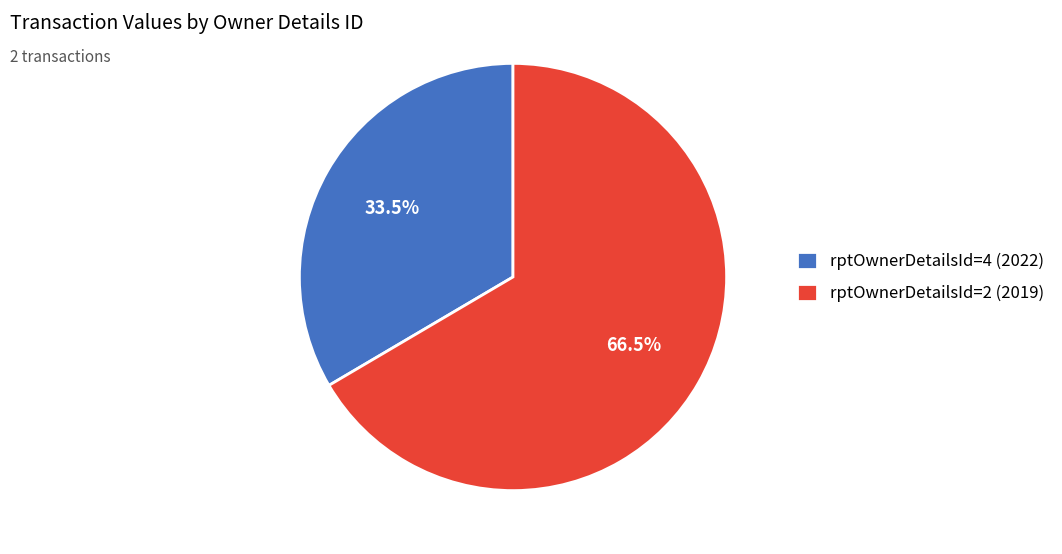

Rank the categories by value from highest to lowest.

rptOwnerDetailsId=2 (2019), rptOwnerDetailsId=4 (2022)